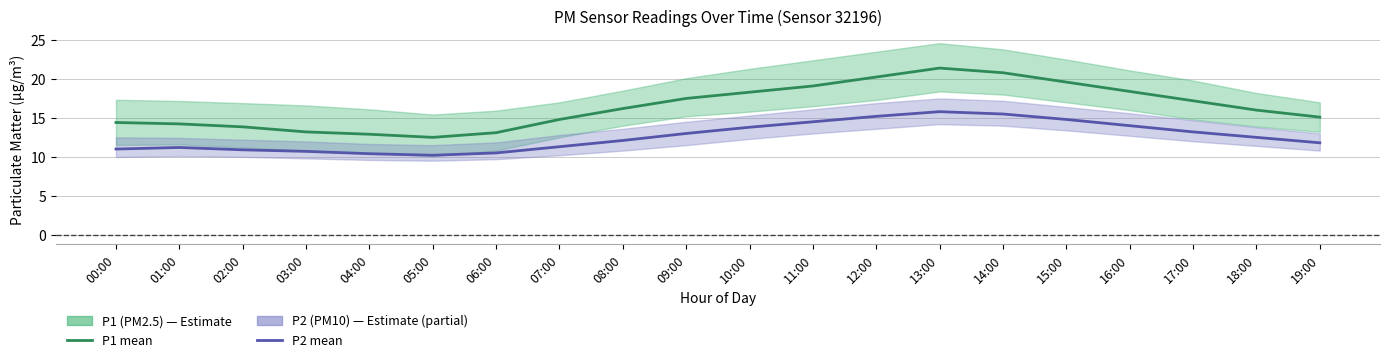

Where is the first local minimum for P2 (PM10) mean?

05:00